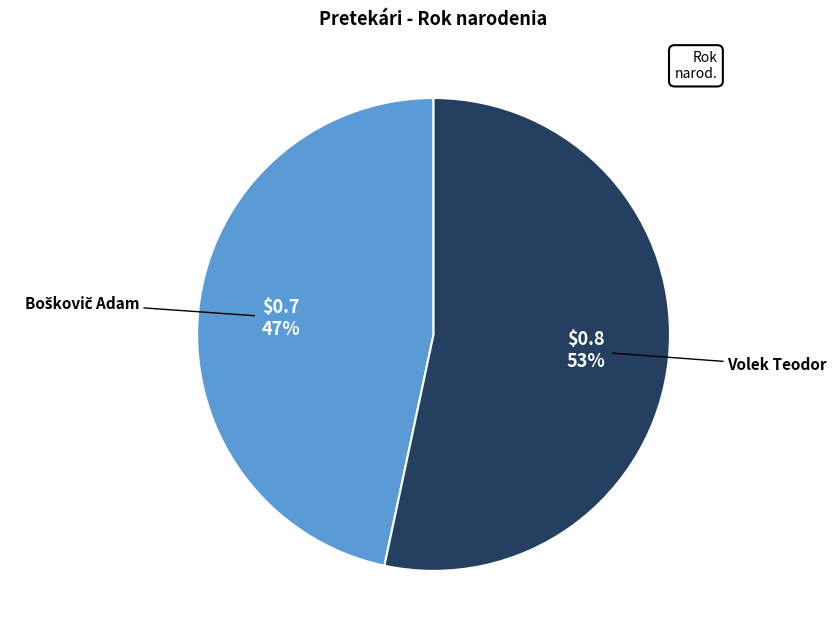

What percentage is the Volek Teodor slice, to the nearest percent?

53%